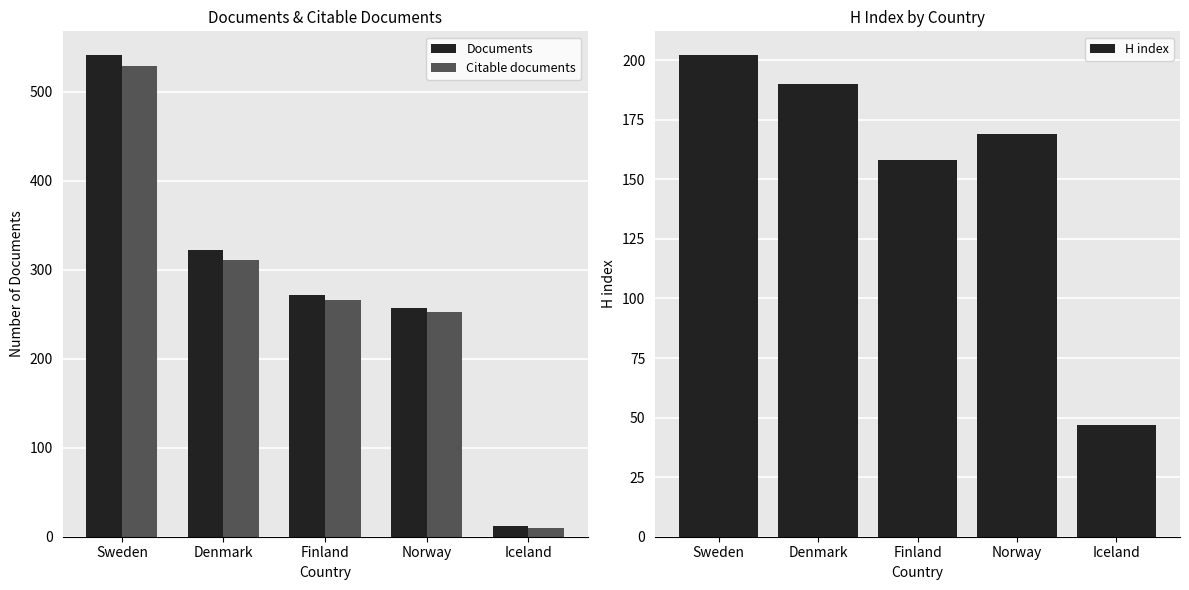

List the labels in order of H index value, smallest first.

Iceland, Finland, Norway, Denmark, Sweden